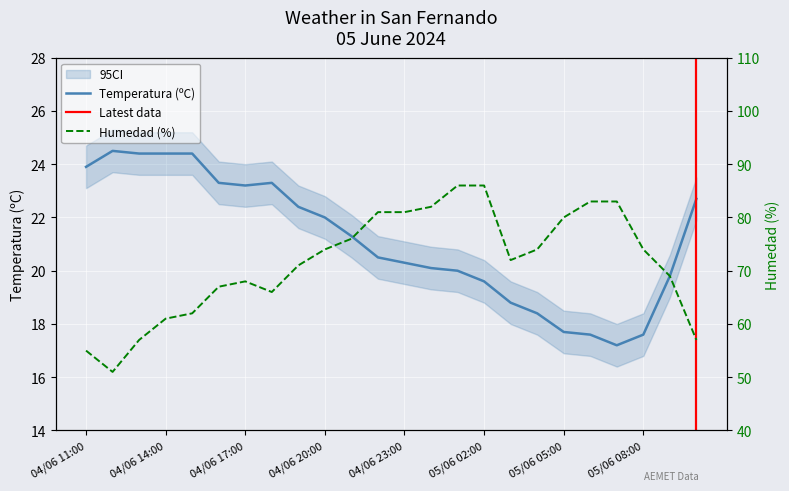

Reading right to left, list all the values displayed in this chart.

Temperatura (ºC): 22.7	19.8	17.6	17.2	17.6	17.7	18.4	18.8	19.6	20.0	20.1	20.3	20.5	21.3	22.0	22.4	23.3	23.2	23.3	24.4	24.4	24.4	24.5	23.9
Humedad (%): 57.0	69.0	74.0	83.0	83.0	80.0	74.0	72.0	86.0	86.0	82.0	81.0	81.0	76.0	74.0	71.0	66.0	68.0	67.0	62.0	61.0	57.0	51.0	55.0